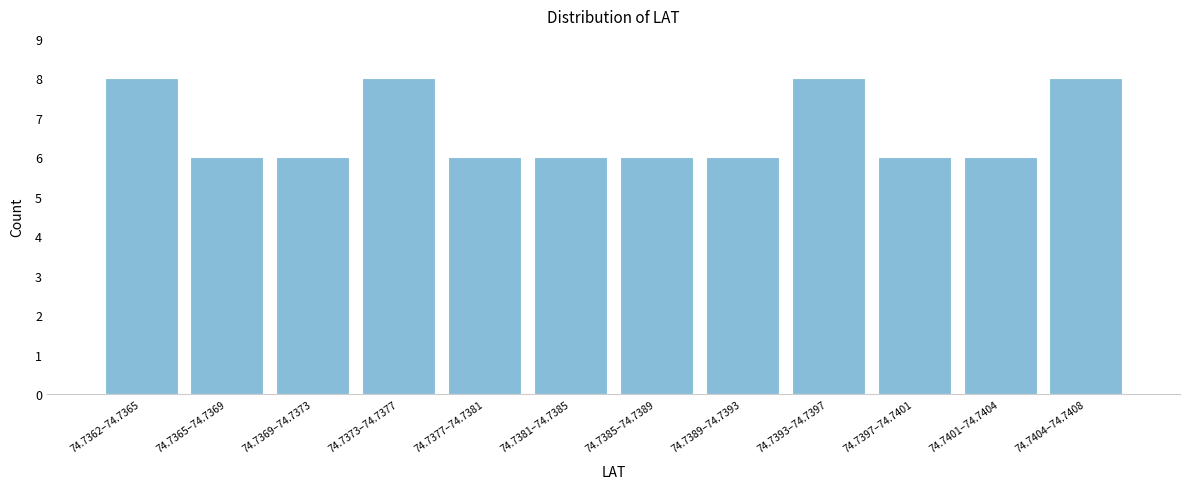

Reading left to right, what are all the values shown in this chart?

8	6	6	8	6	6	6	6	8	6	6	8